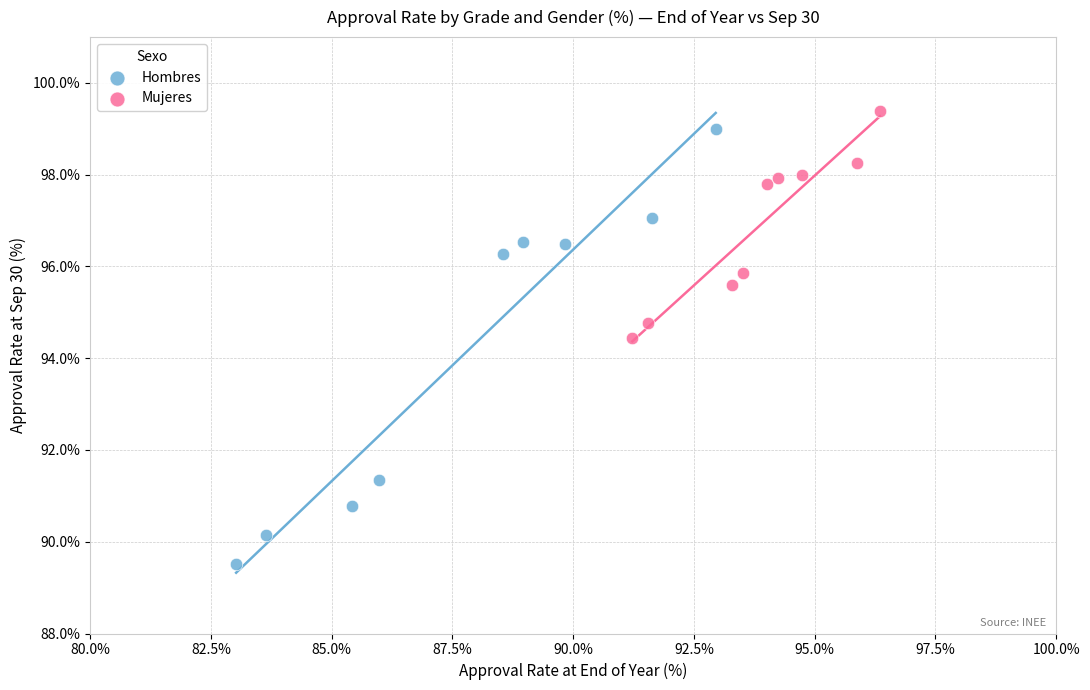

Which series reaches the minimum Y coordinate?

Hombres